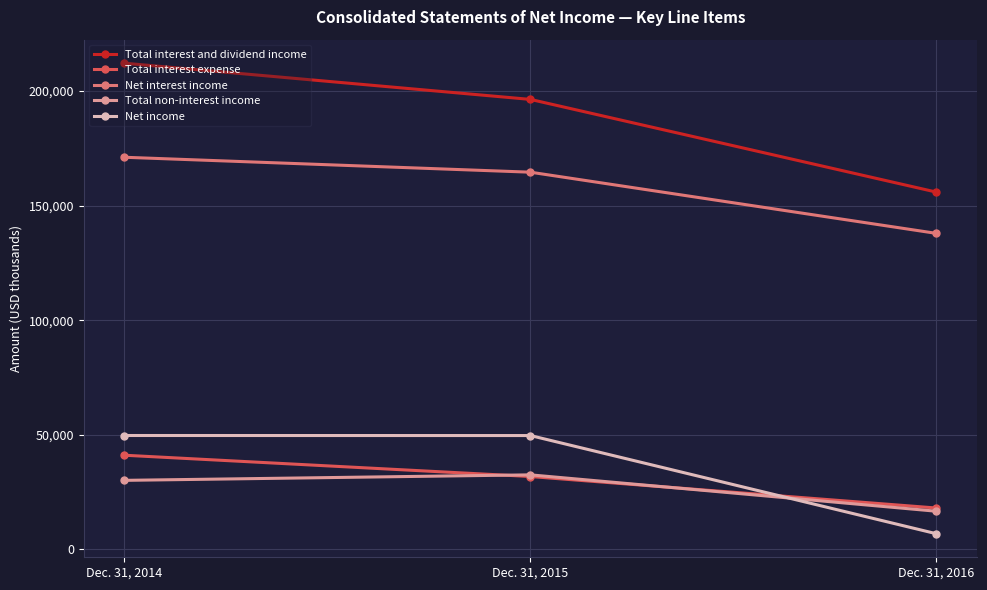

Which category has the lowest value in the Net interest income series?

Dec. 31, 2016